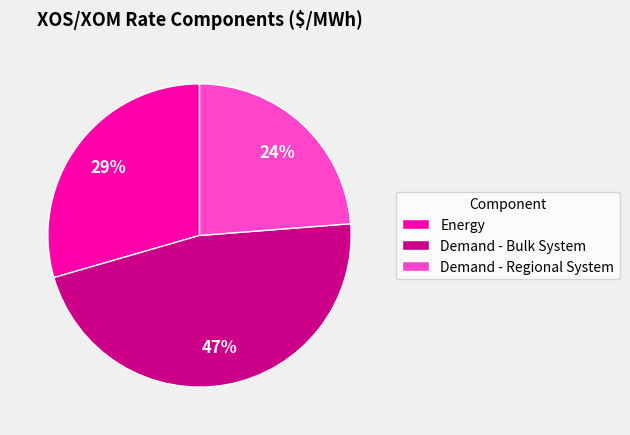

What is the smallest slice in the pie chart?

Demand - Regional System